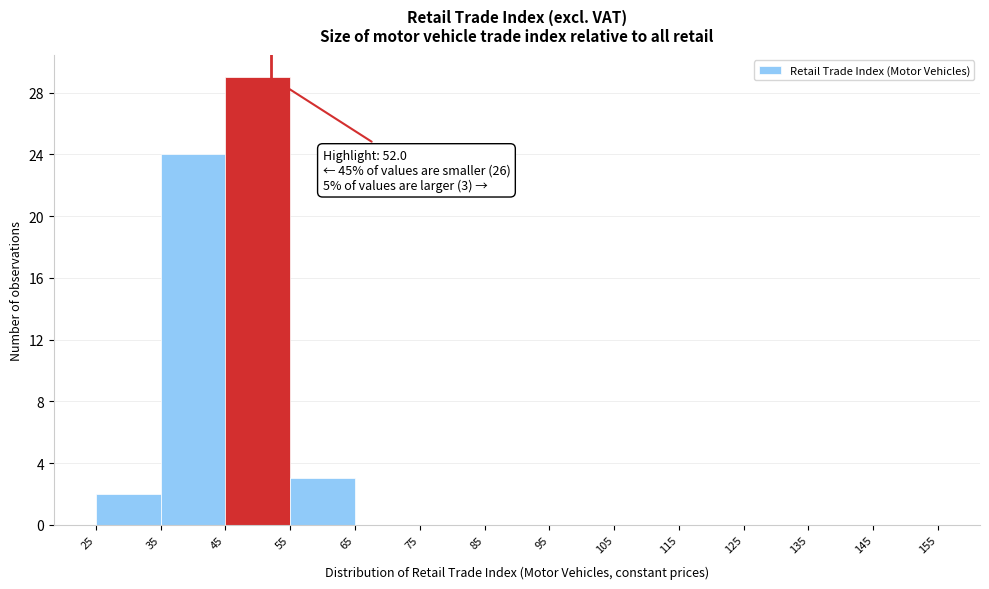

Which range on the x-axis has the tallest bar?

45 to 55